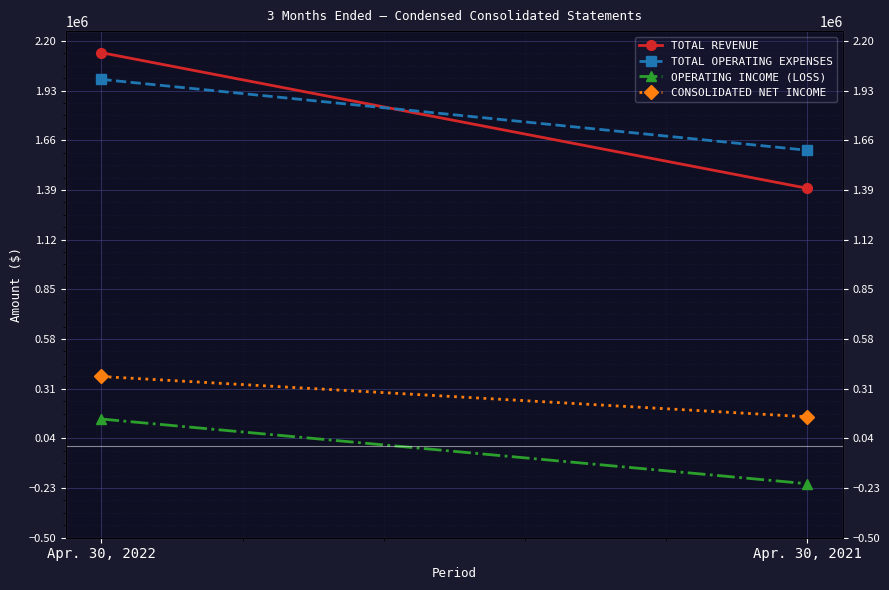

Reading right to left, list all the values displayed in this chart.

TOTAL REVENUE: Apr. 30, 2021=1399126	Apr. 30, 2022=2136095
TOTAL OPERATING EXPENSES: Apr. 30, 2021=1605705	Apr. 30, 2022=1990955
OPERATING INCOME (LOSS): Apr. 30, 2021=-206579	Apr. 30, 2022=145140
CONSOLIDATED NET INCOME: Apr. 30, 2021=157161	Apr. 30, 2022=376187